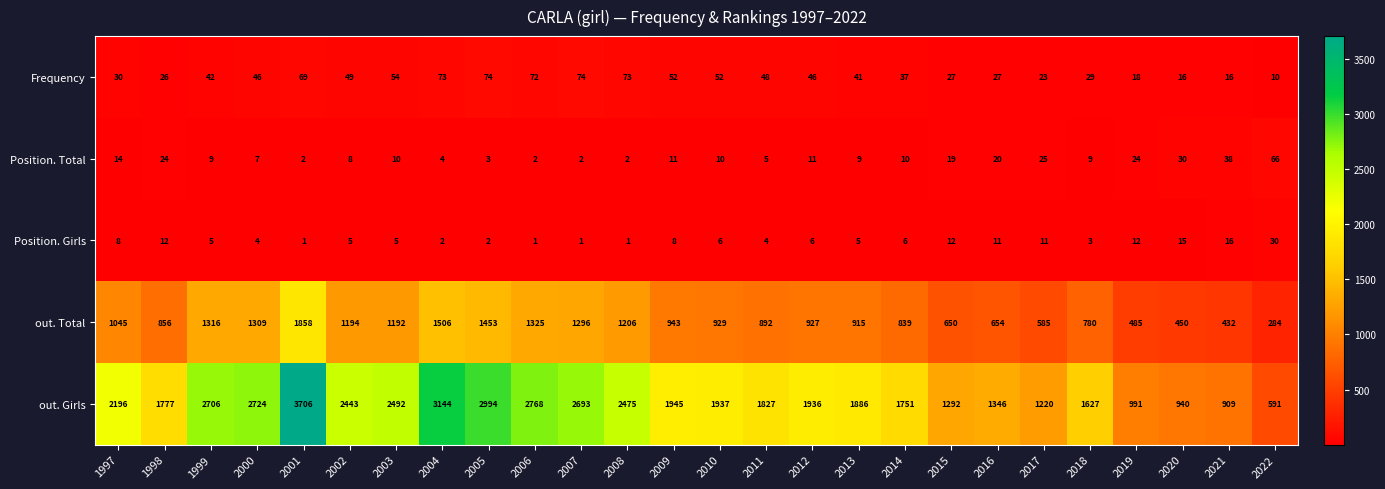

At which label is out. Girls closest to 2148?

1997